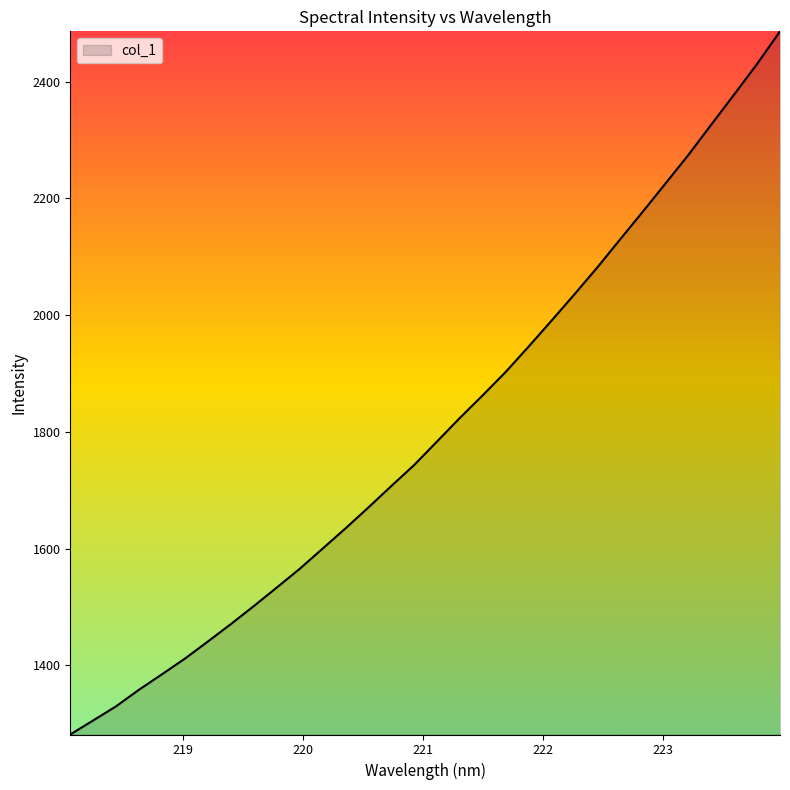

What is the difference between the maximum and minimum values?

1204.3